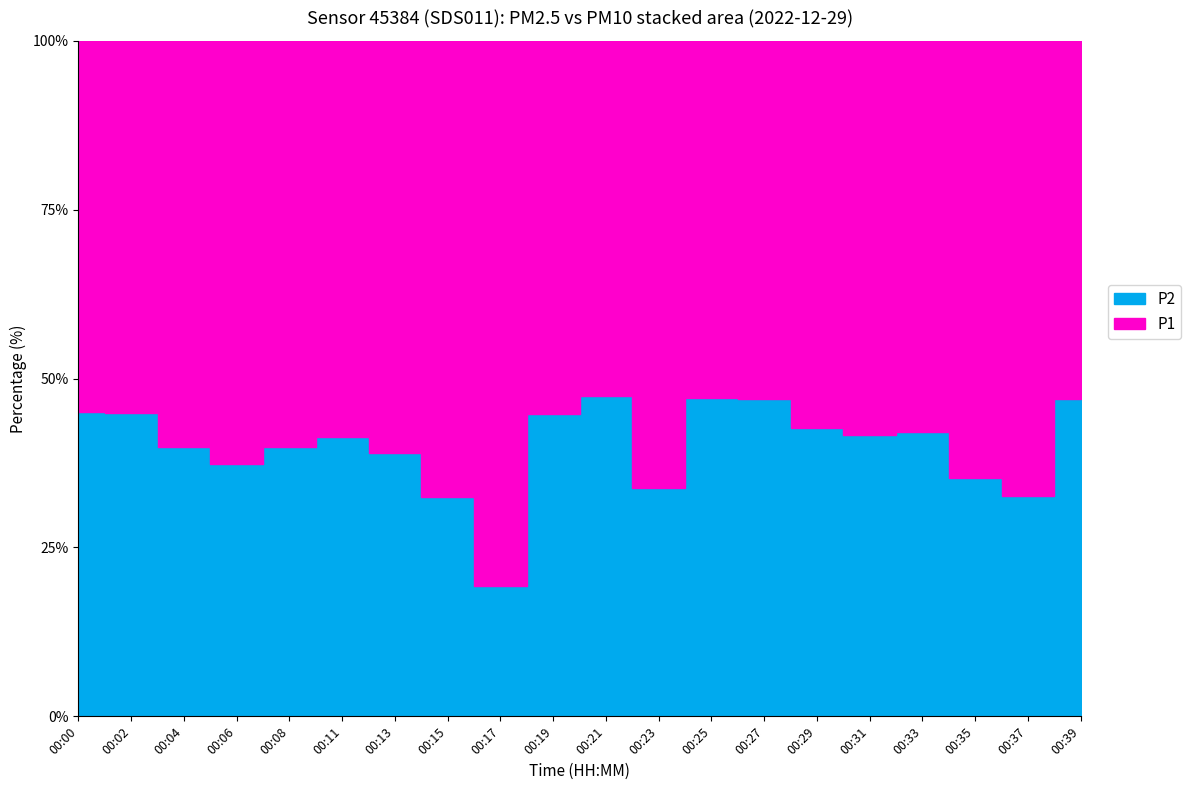

What value does the P2 series have at 00:31?

3.4